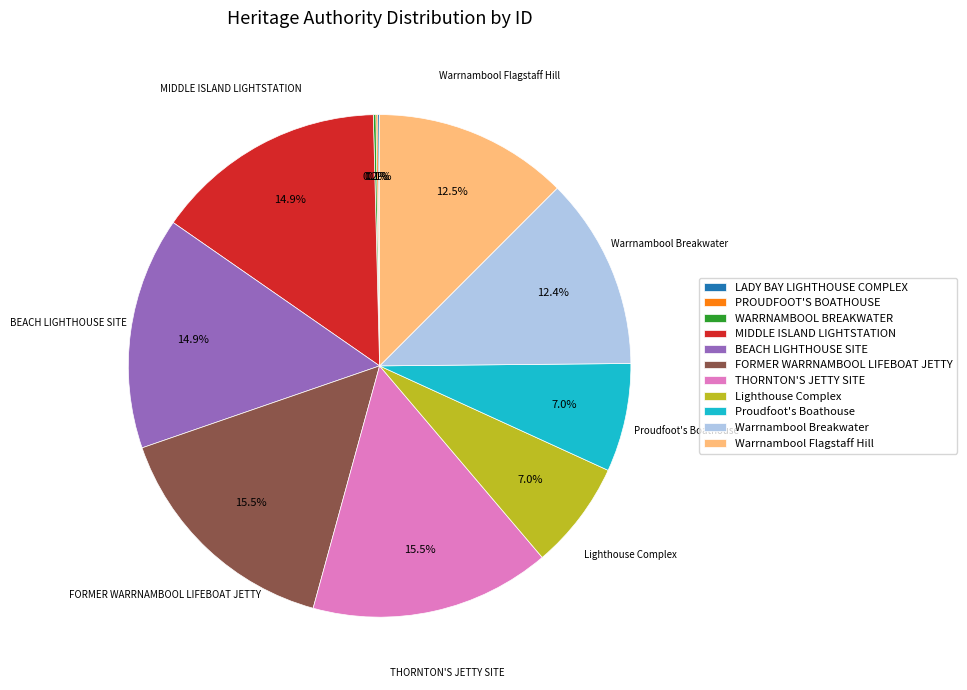

Do Warrnambool Breakwater and Warrnambool Flagstaff Hill together represent more than half of the pie?

No